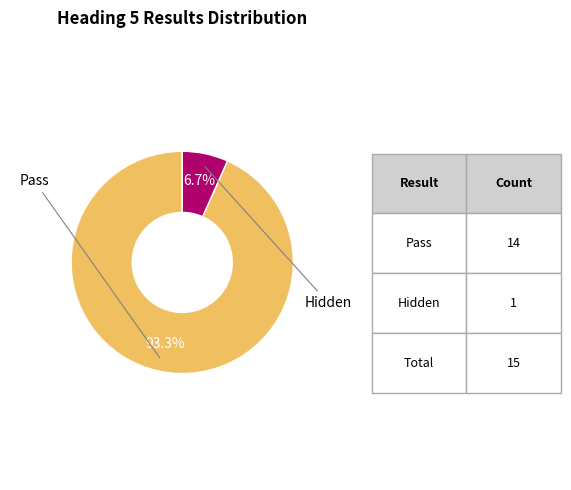

Does any single category account for the majority?

Yes